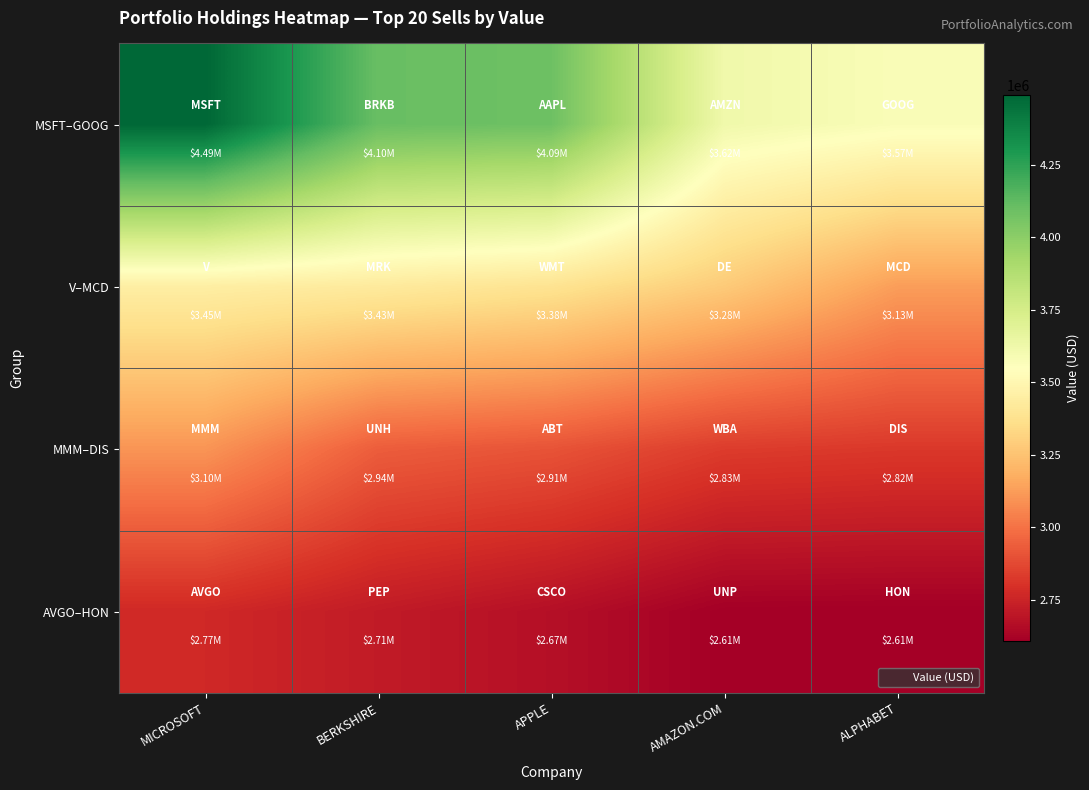

At which category is the sum across all series the highest?

MICROSOFT